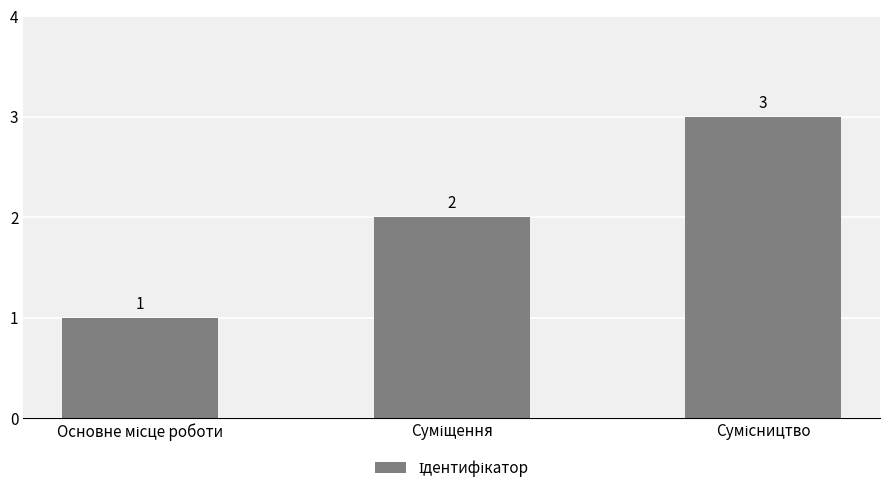

How many values are between 1 and 3?

3